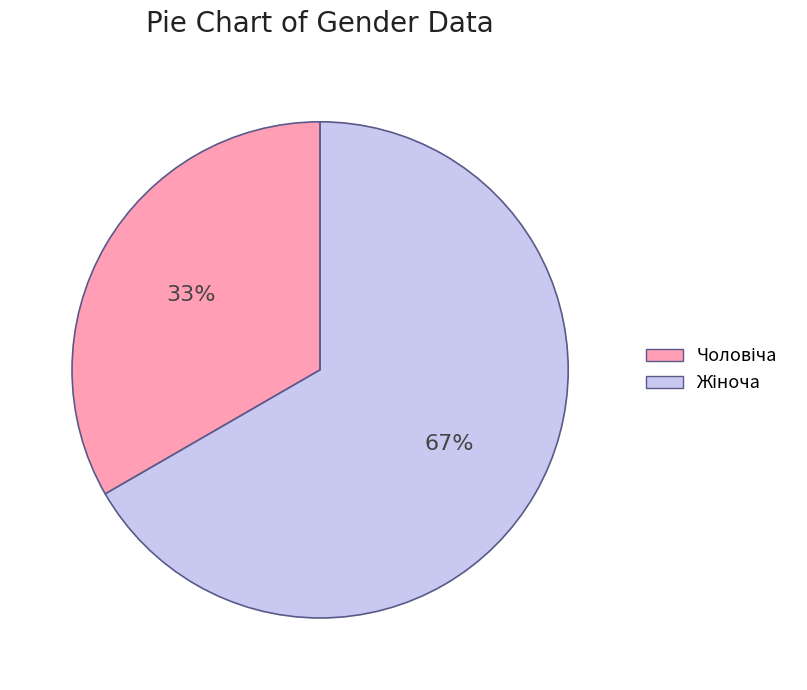

Is there a majority slice in this chart?

Yes